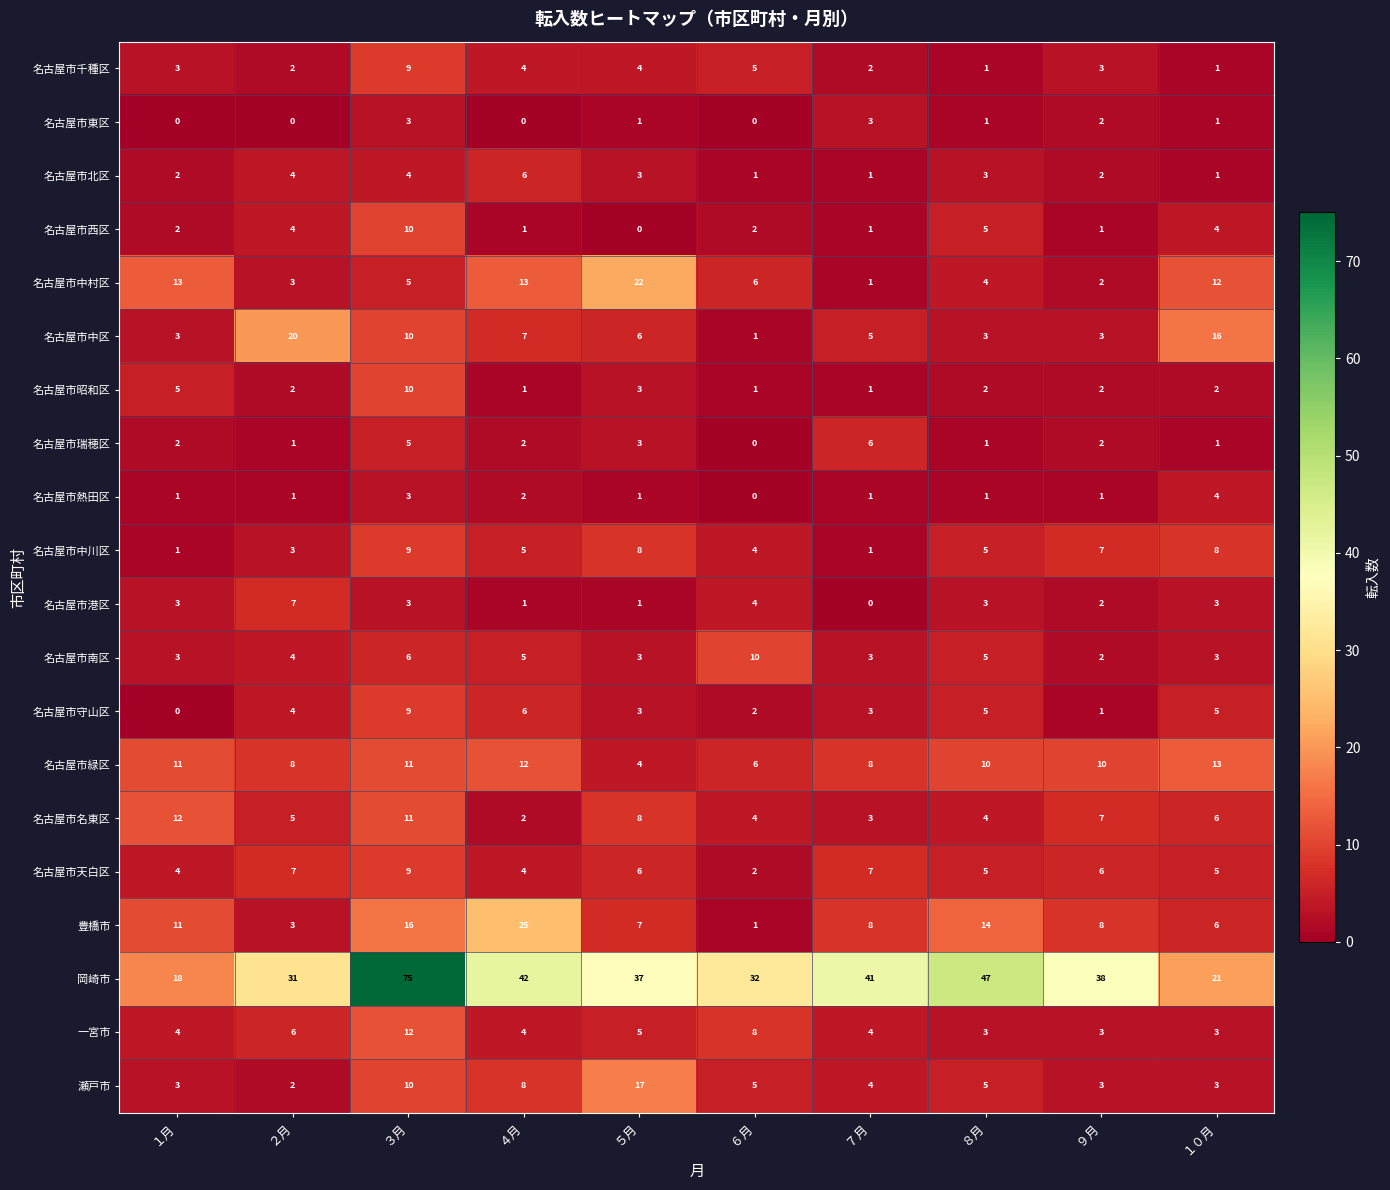

What is the sum of all 名古屋市瑞穂区 values?

23